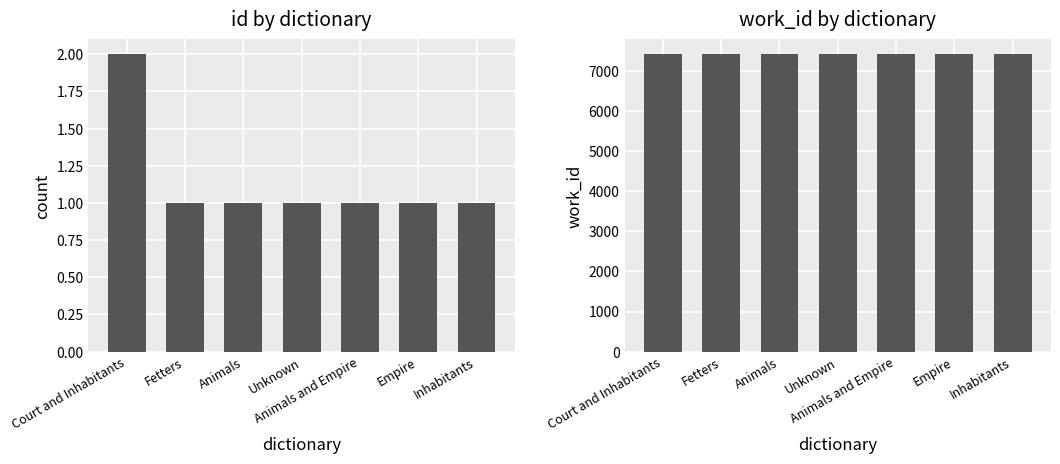

What is the label of the 6th bar from the right?

Fetters